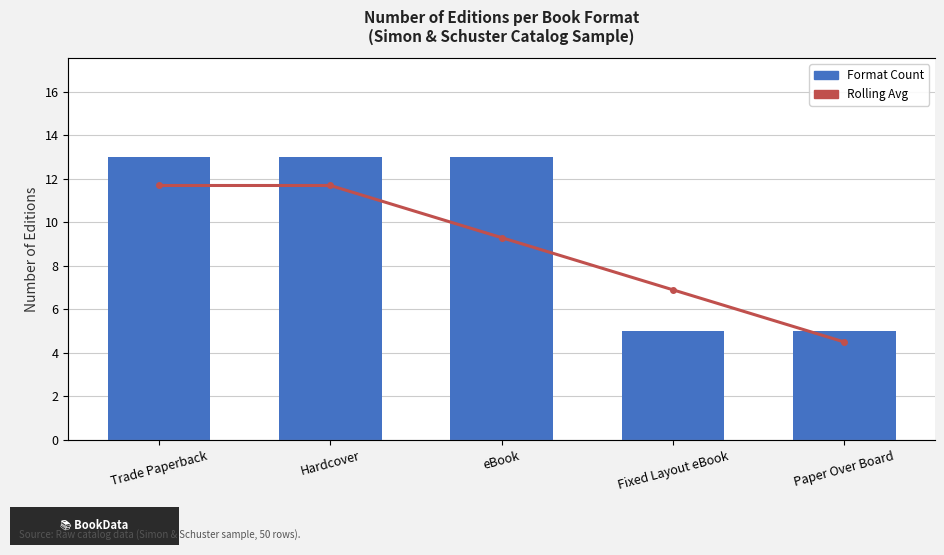

Which label corresponds to the smallest value in the chart?

Fixed Layout eBook